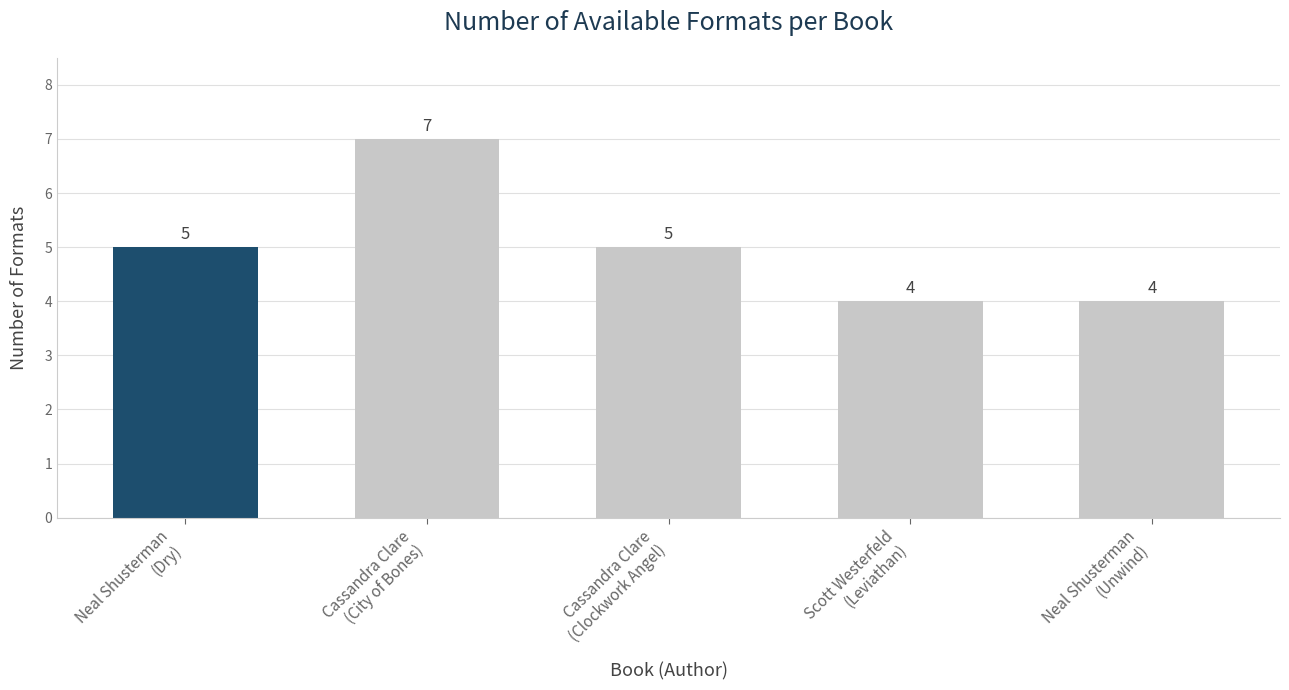

What is the label of the 2nd bar from the right?

Scott Westerfeld
(Leviathan)